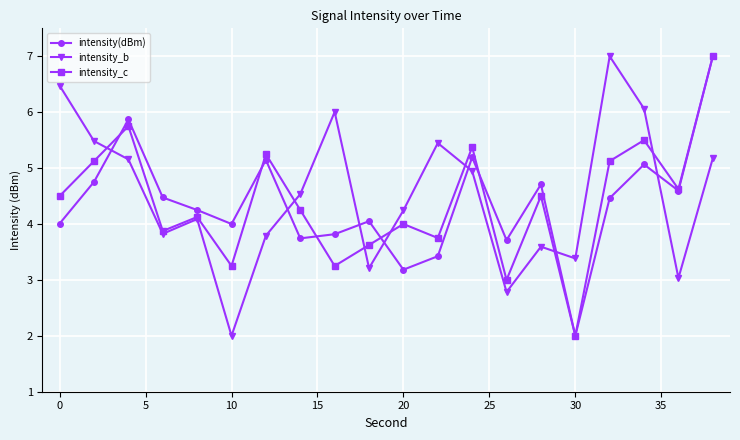

In intensity_b, how many points are lower than both neighbors (excluding endpoints)?

6